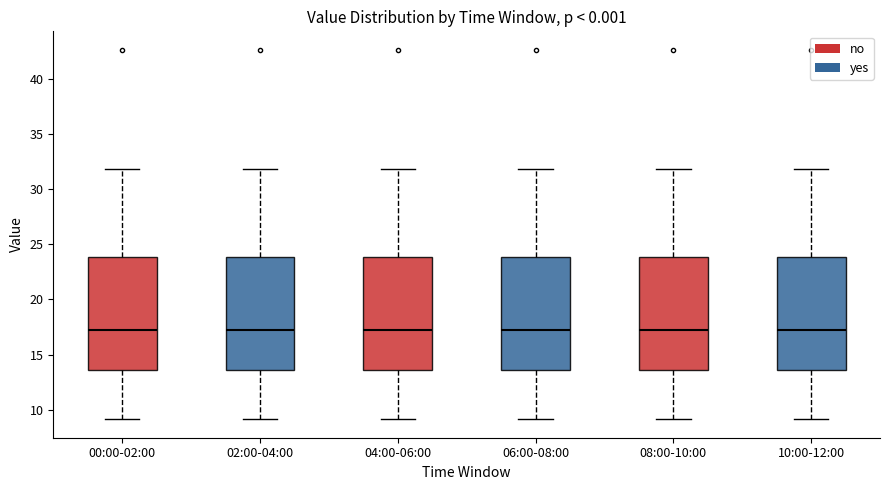

Reading left to right, transcribe this box plot: for each box, give where its median line is, the range the box spans, and where its two whiskers end, as read against the y-axis. The values are not printed on the chart, so give them approximately, as read against the axis.

00:00-02:00: median 17.0, box 13.5 to 24.0, whiskers 9.0 to 32.0
02:00-04:00: median 17.0, box 13.5 to 24.0, whiskers 9.0 to 32.0
04:00-06:00: median 17.0, box 13.5 to 24.0, whiskers 9.0 to 32.0
06:00-08:00: median 17.0, box 13.5 to 24.0, whiskers 9.0 to 32.0
08:00-10:00: median 17.0, box 13.5 to 24.0, whiskers 9.0 to 32.0
10:00-12:00: median 17.0, box 13.5 to 24.0, whiskers 9.0 to 32.0